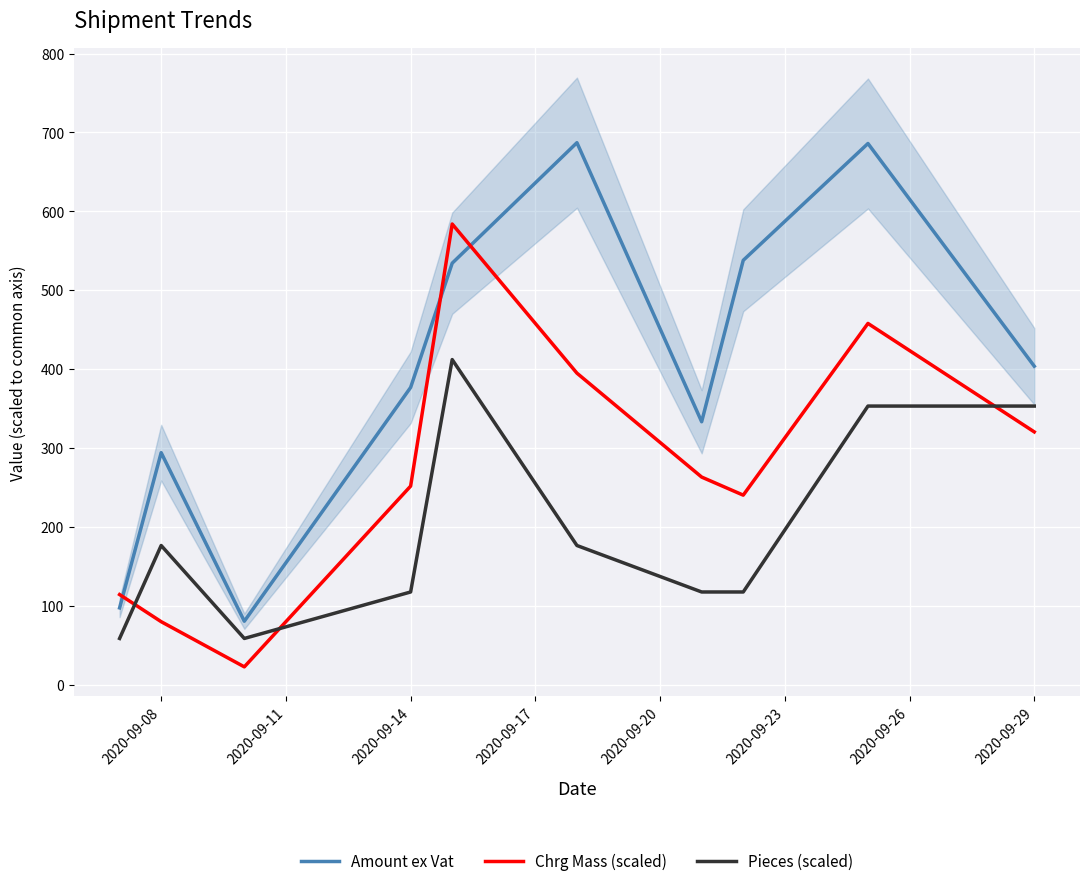

What is the maximum value for Pieces (scaled)?

412.2